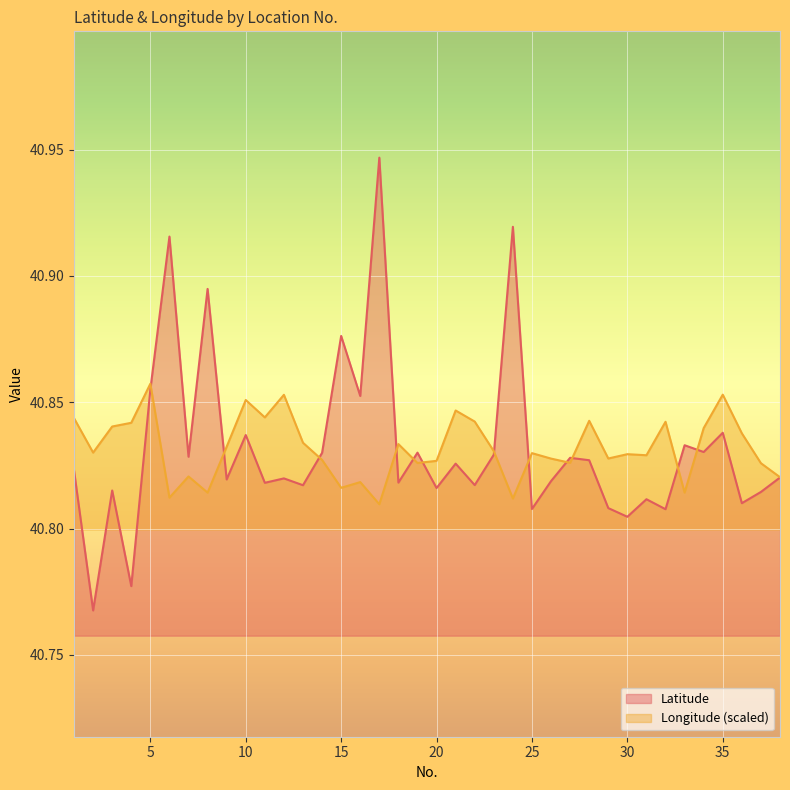

What is the sum of the Latitude values at 8 and 30?

81.7